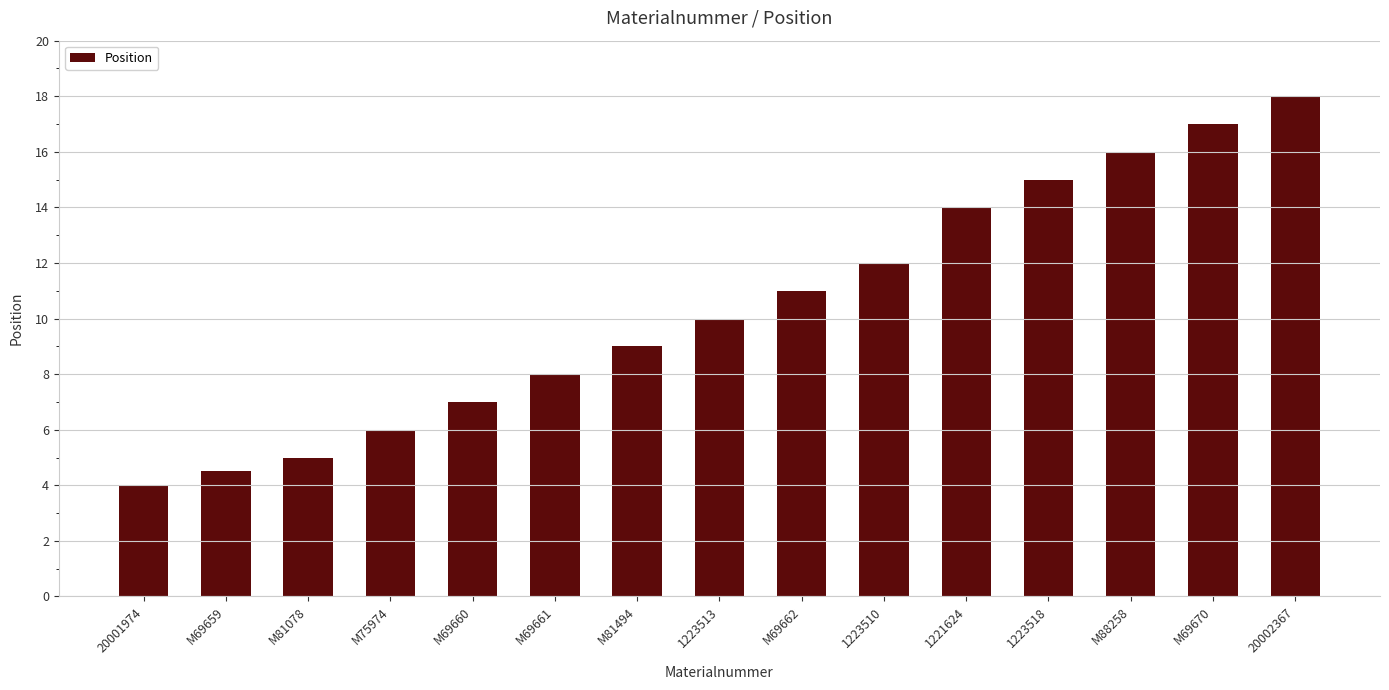

What is the value of the 11th bar from the left?

14.0